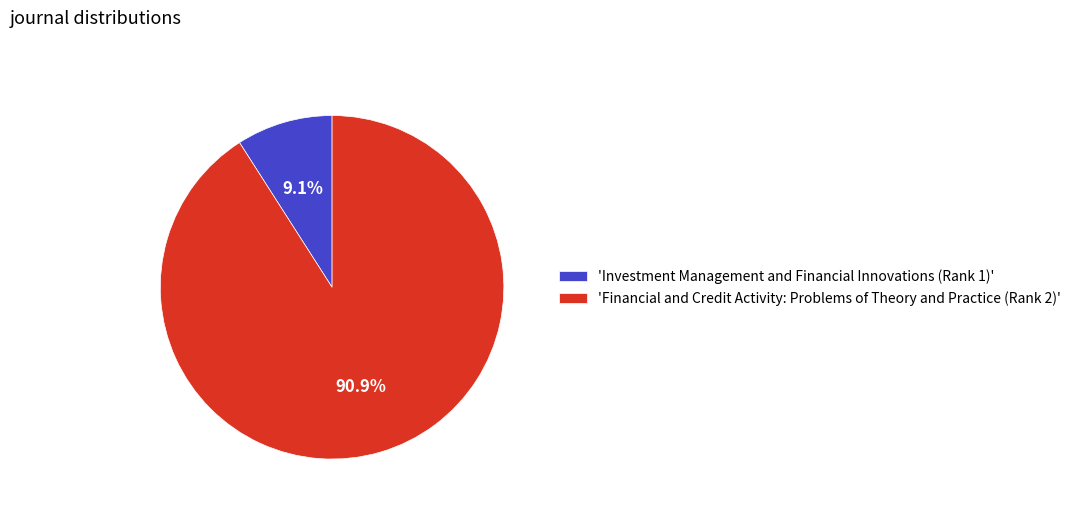

To the nearest percent, what is the average slice percentage?

50%